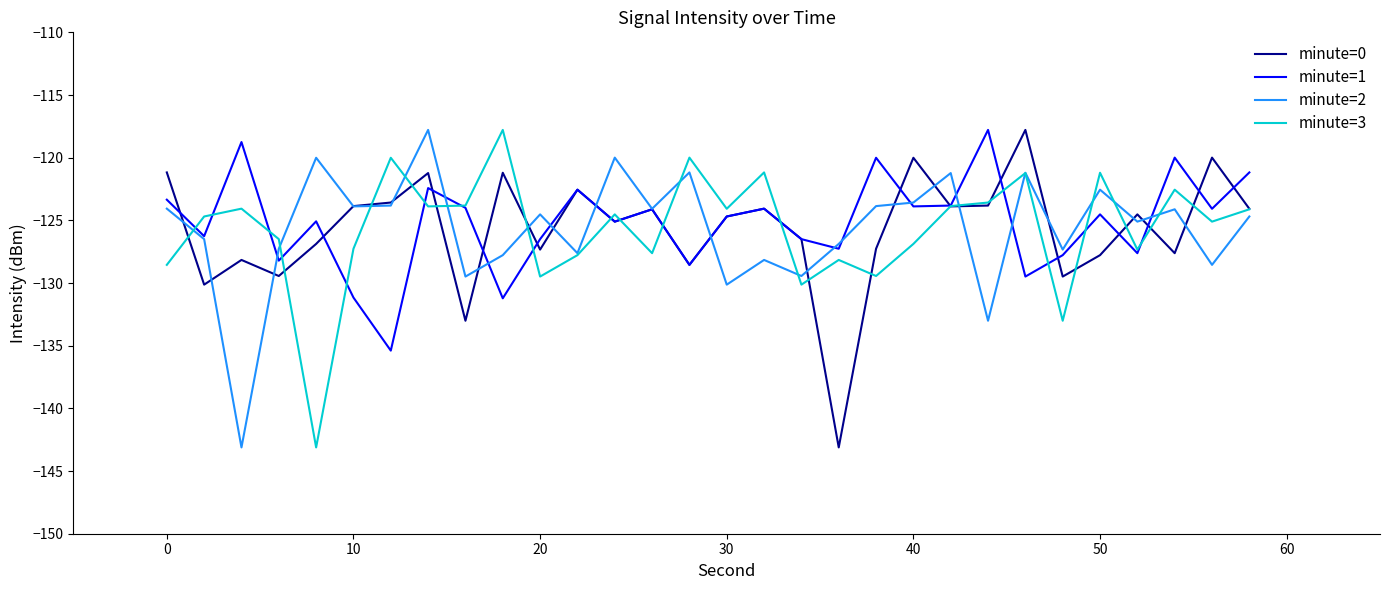

What is the greatest value displayed?

-117.8